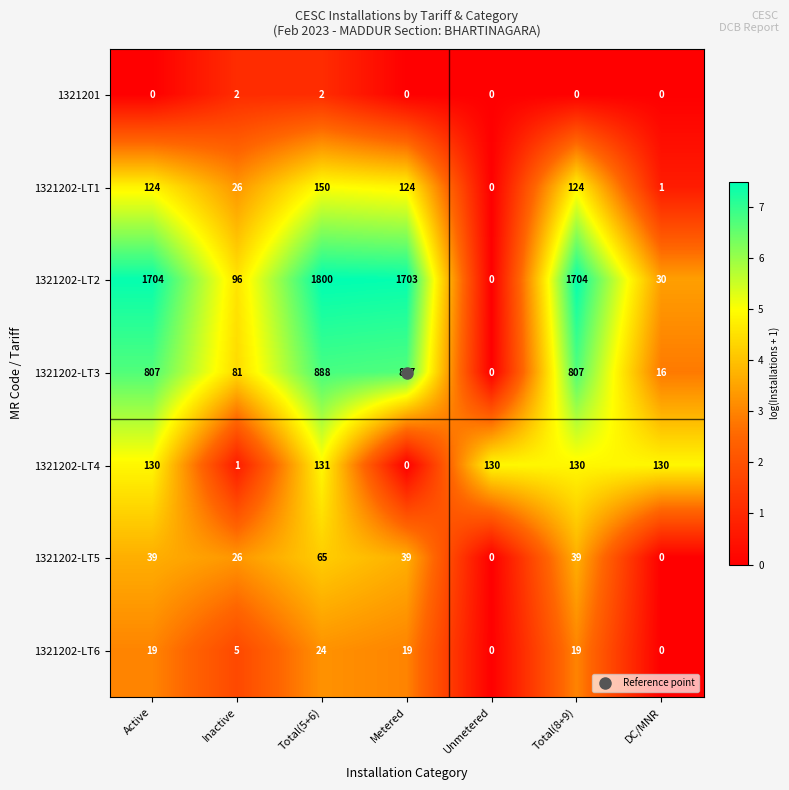

Count the 1321202-LT6 values in the range 0 to 19.

6